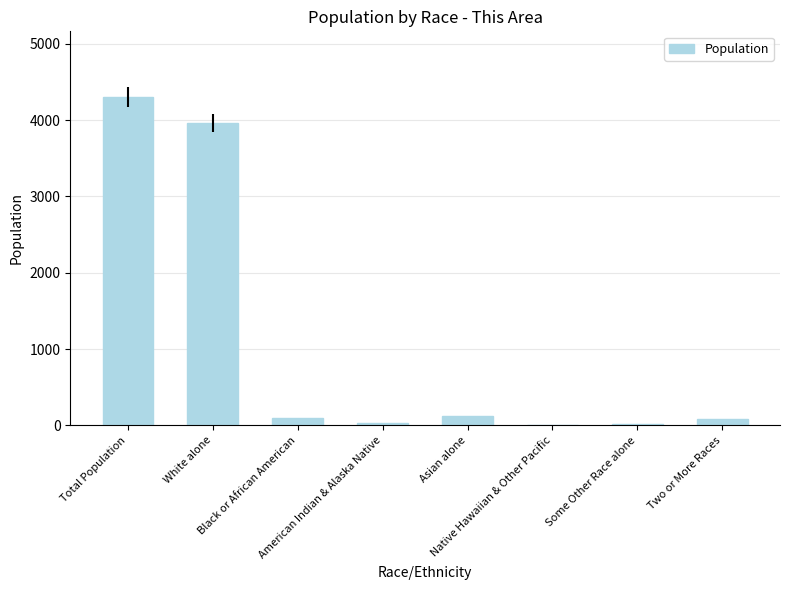

What is the label of the 5th bar from the right?

American Indian & Alaska Native